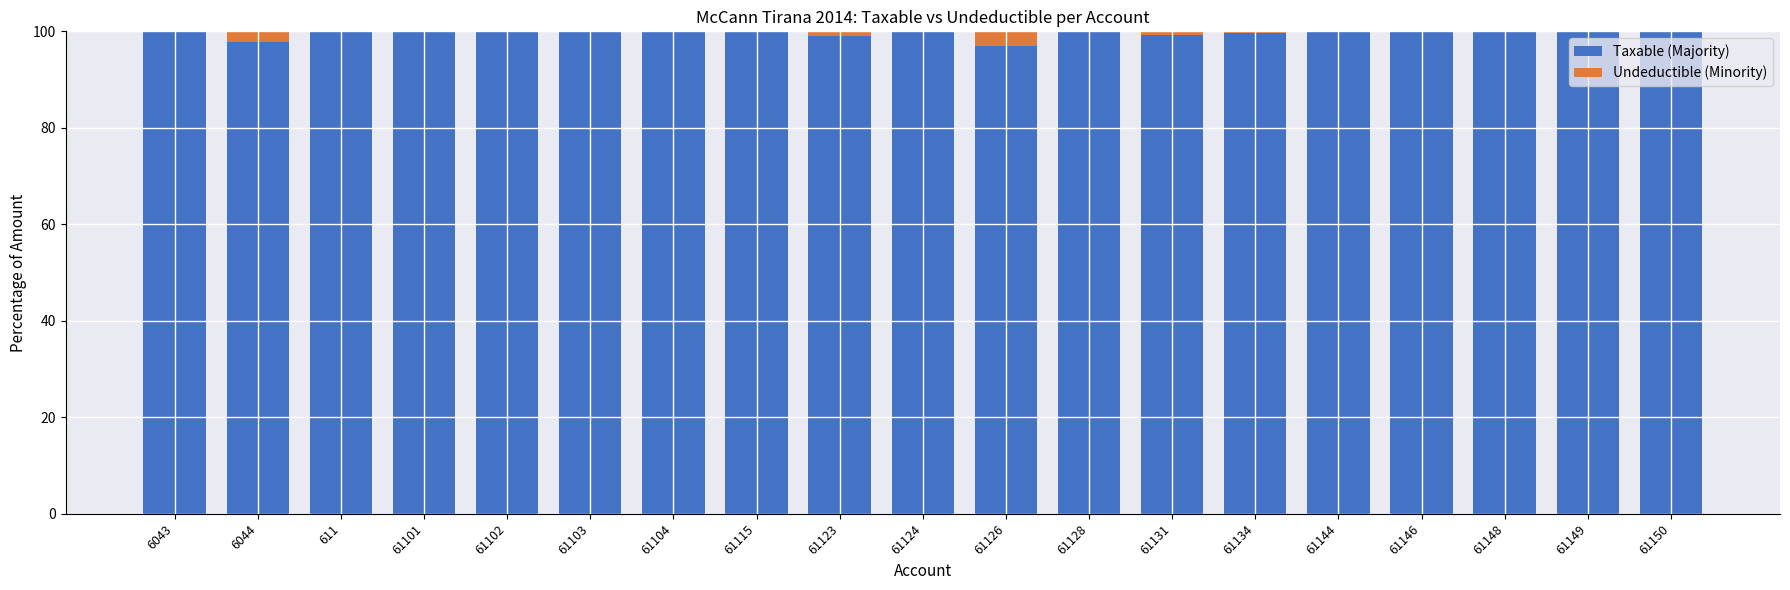

What is the maximum value for Taxable (Majority)?

100.0